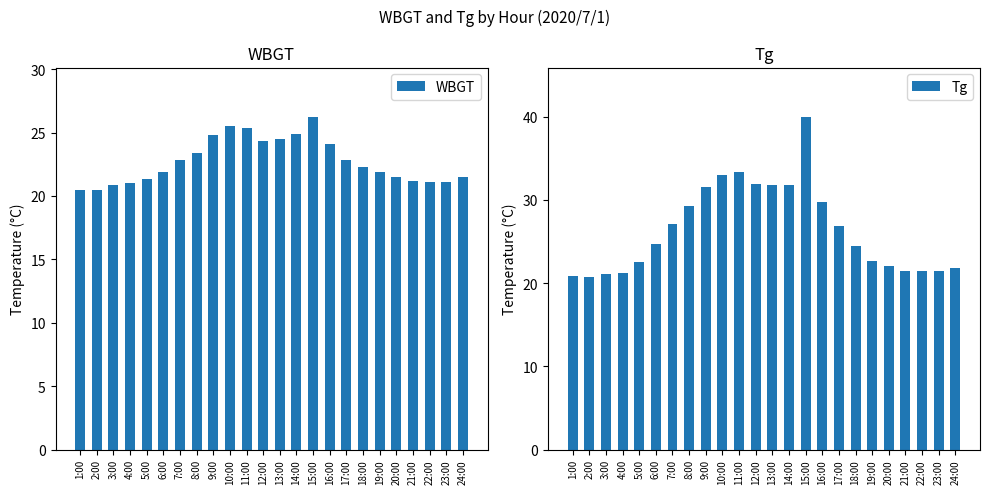

Count the number of categories in the chart.

24